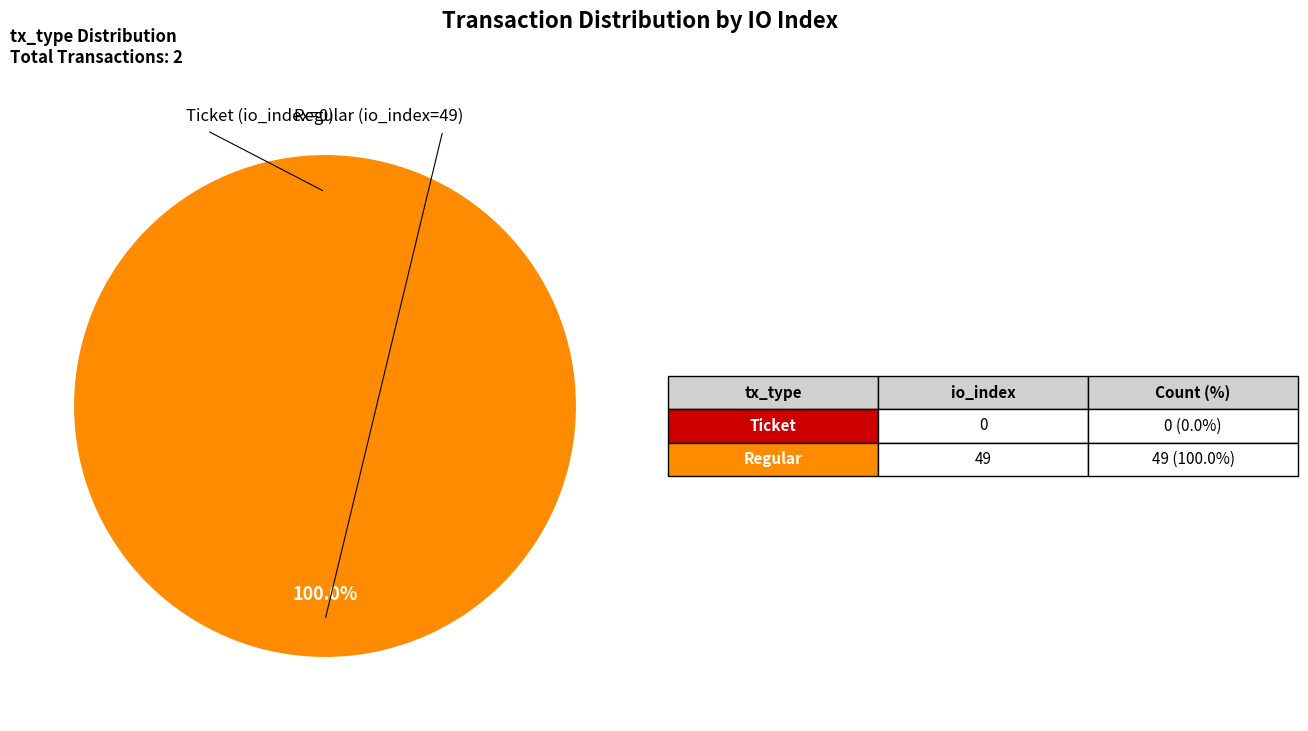

Count the number of slices in the pie.

2